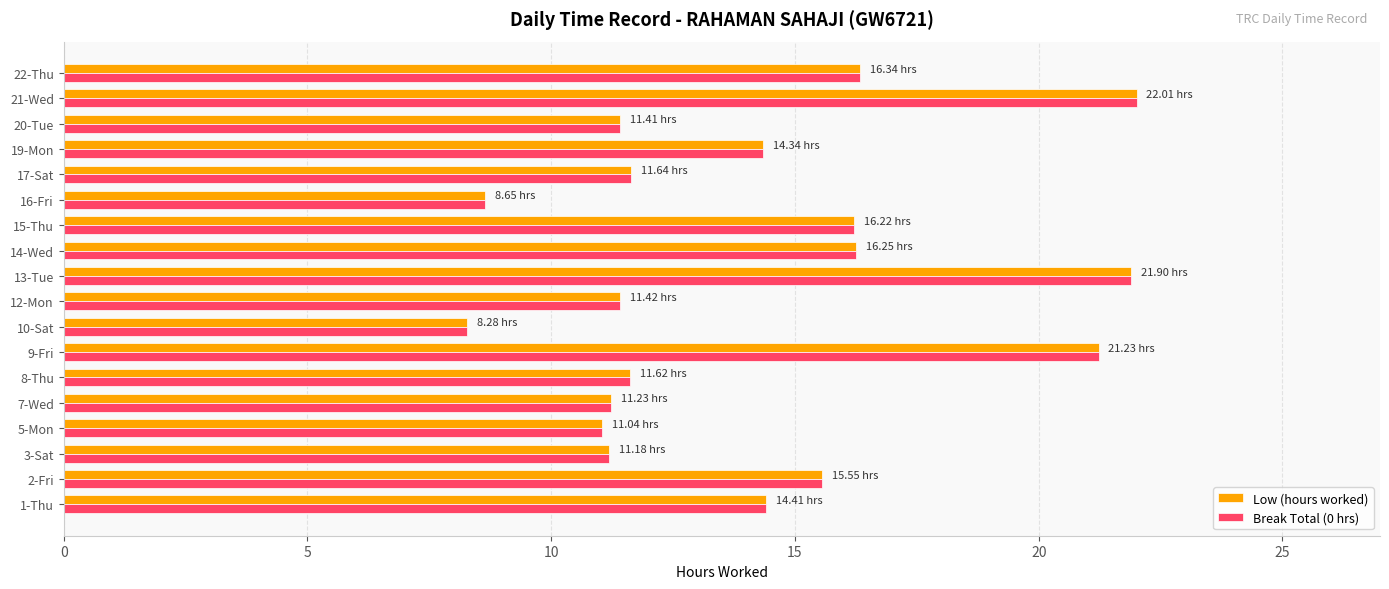

What is the minimum value shown in the chart?

8.3